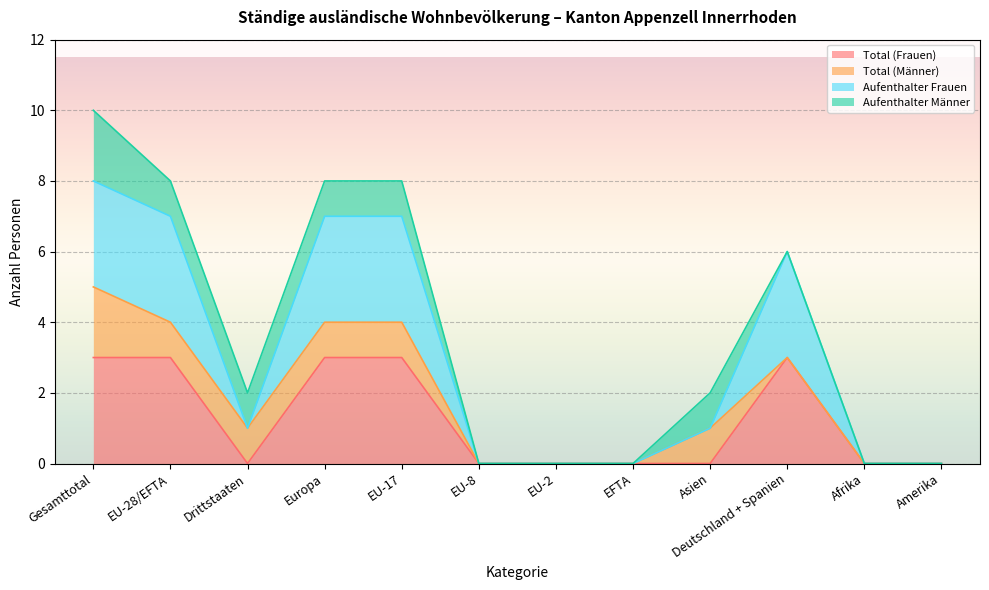

Does the chart display data point markers on the line(s)?

No